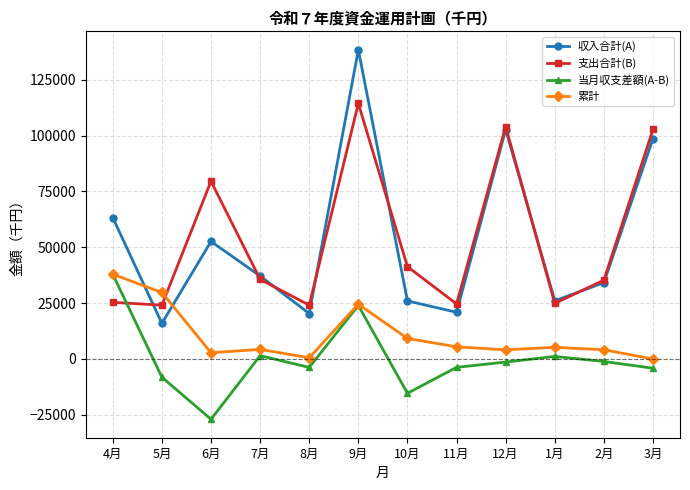

Is the value of 累計 at 8月 greater than the value of 当月収支差額(A-B) at 3月?

Yes